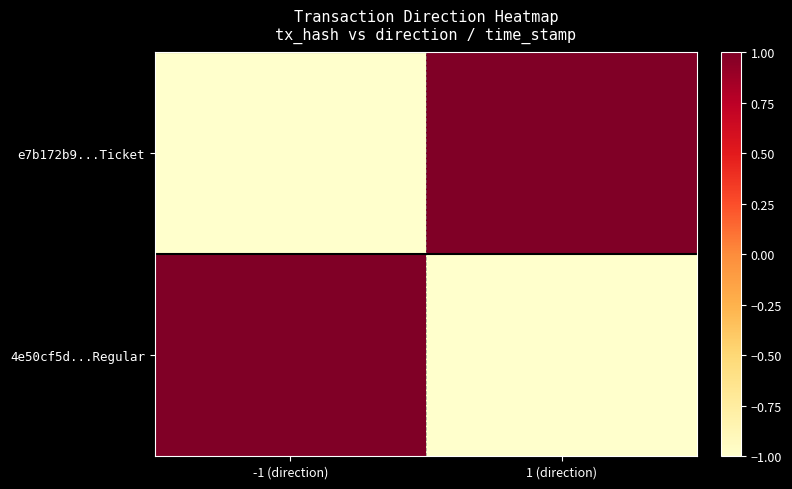

Rank the series at -1 (direction) from lowest to highest value.

e7b172b9...Ticket, 4e50cf5d...Regular